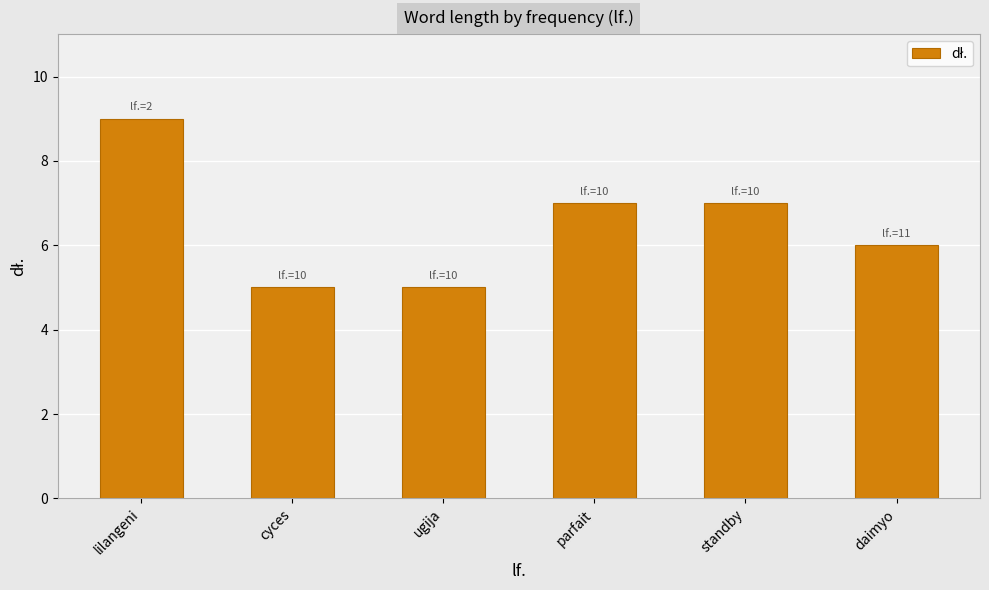

Count the values in the range 5 to 7.

5